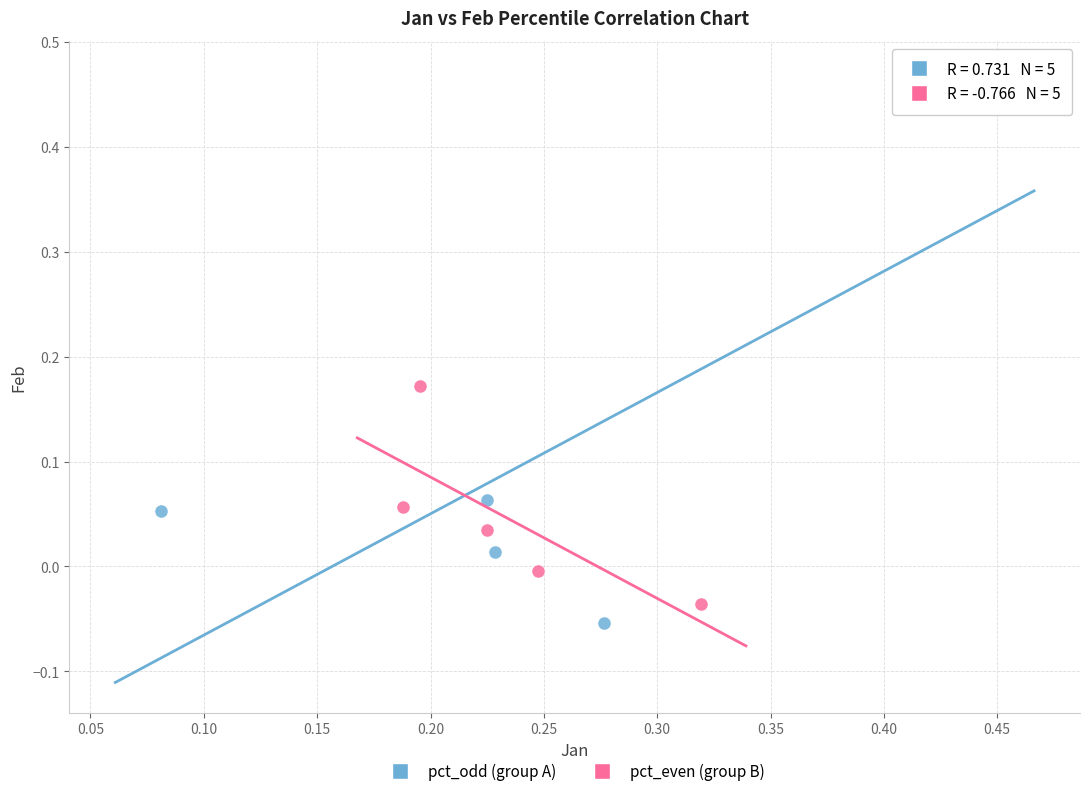

Which series has the widest spread of Y values?

pct_odd (group A)